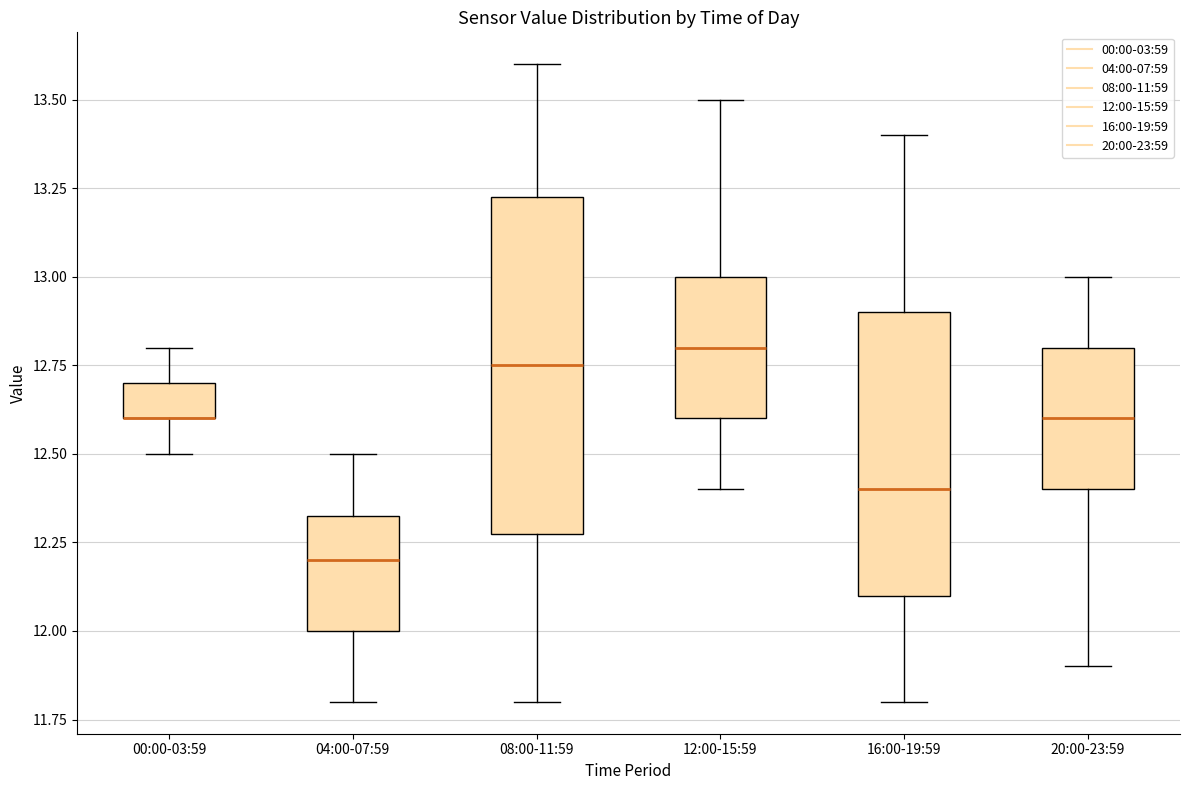

Where does the lower whisker of the box for 04:00-07:59 end on the y-axis? The values are not printed on the chart, so give them approximately, as read against the axis.

11.80